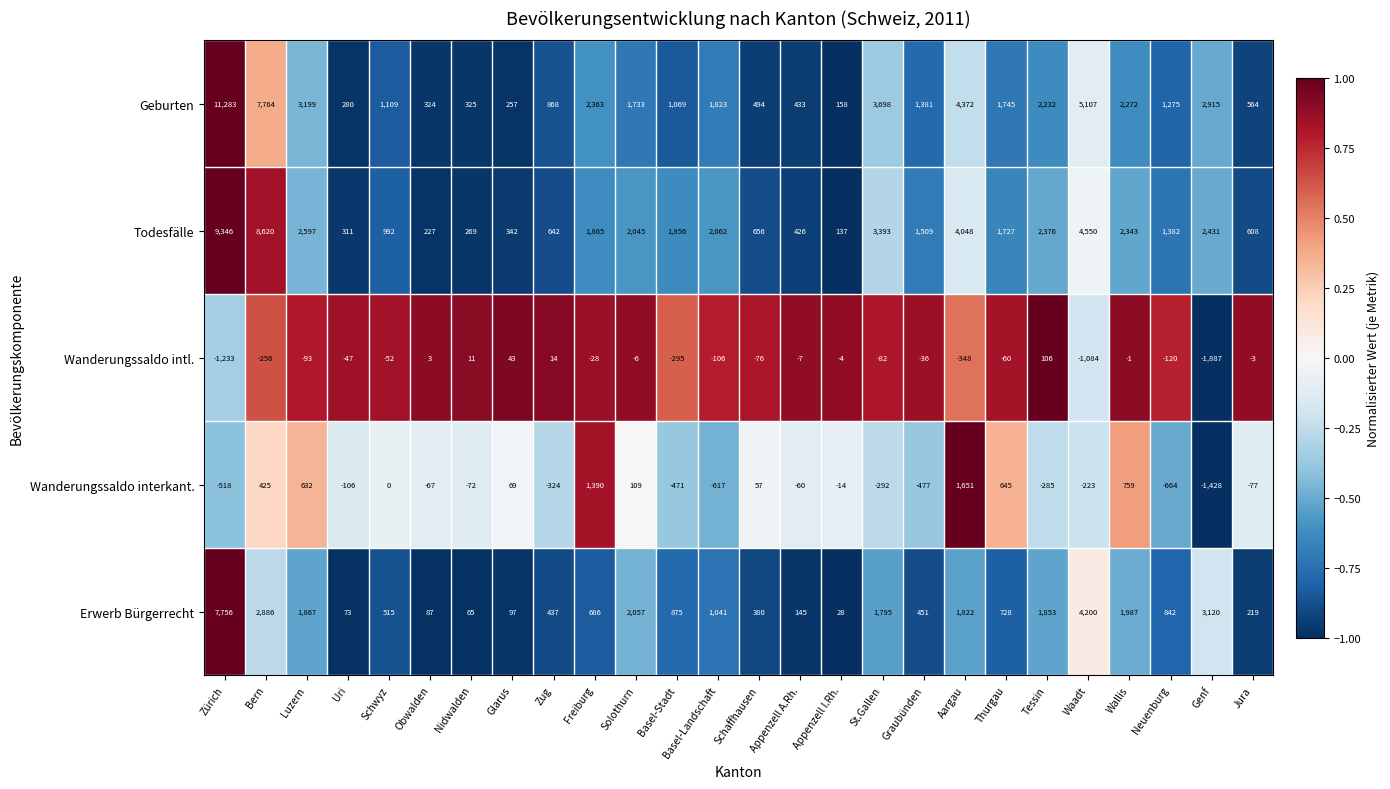

What is the minimum value for Todesfälle?

137